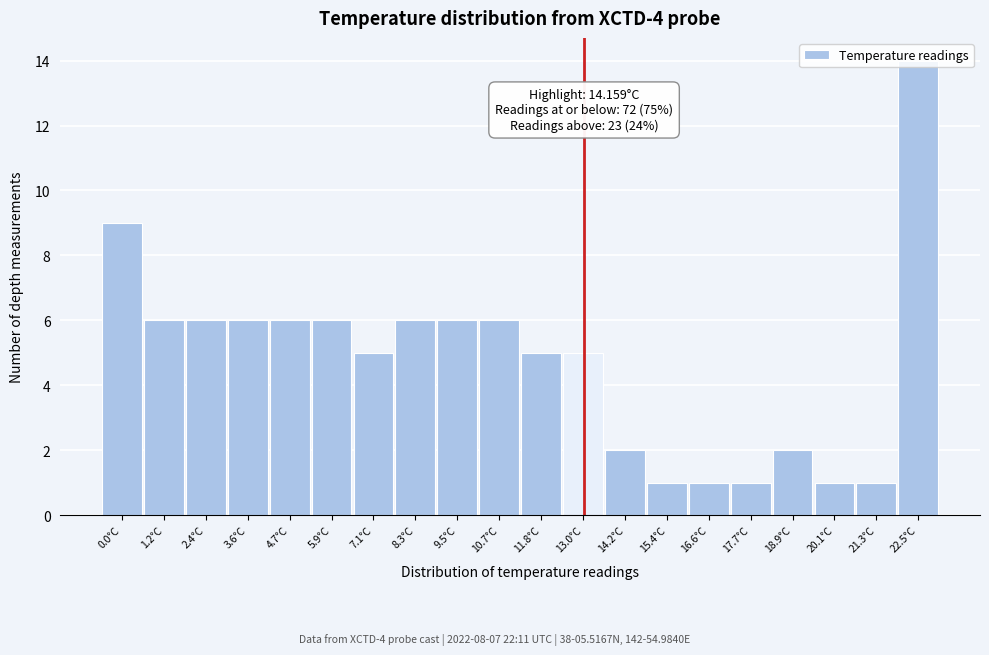

What is the sum of the values at 2.4°C and 11.8°C?

11